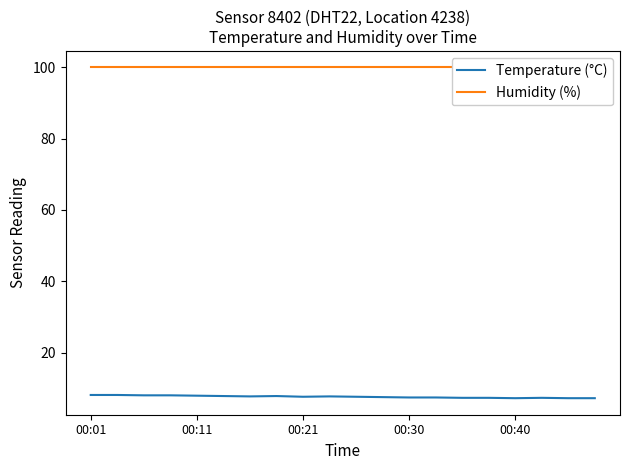

Is it true that Temperature (°C) equals 7.3 at 00:40?

True